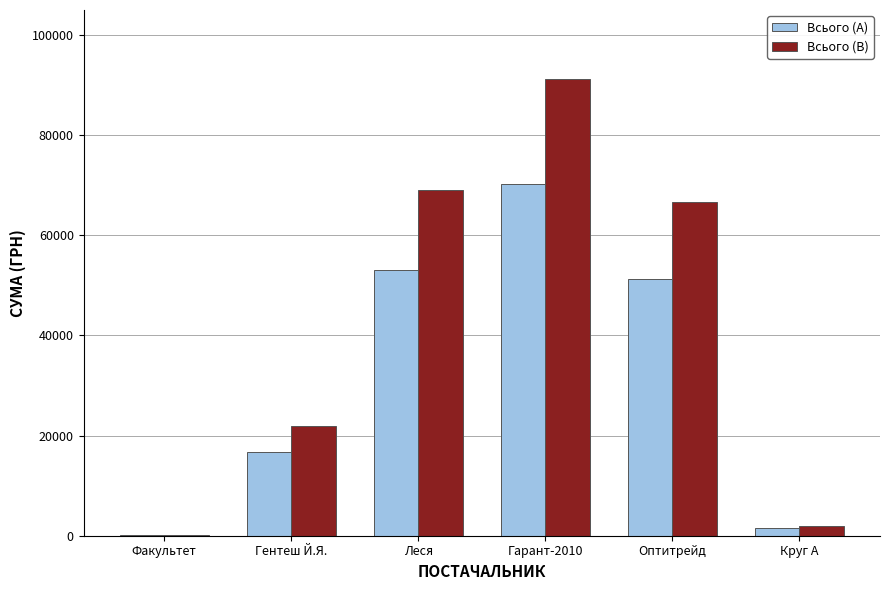

At which label is Всього (A) closest to 35177?

Оптитрейд